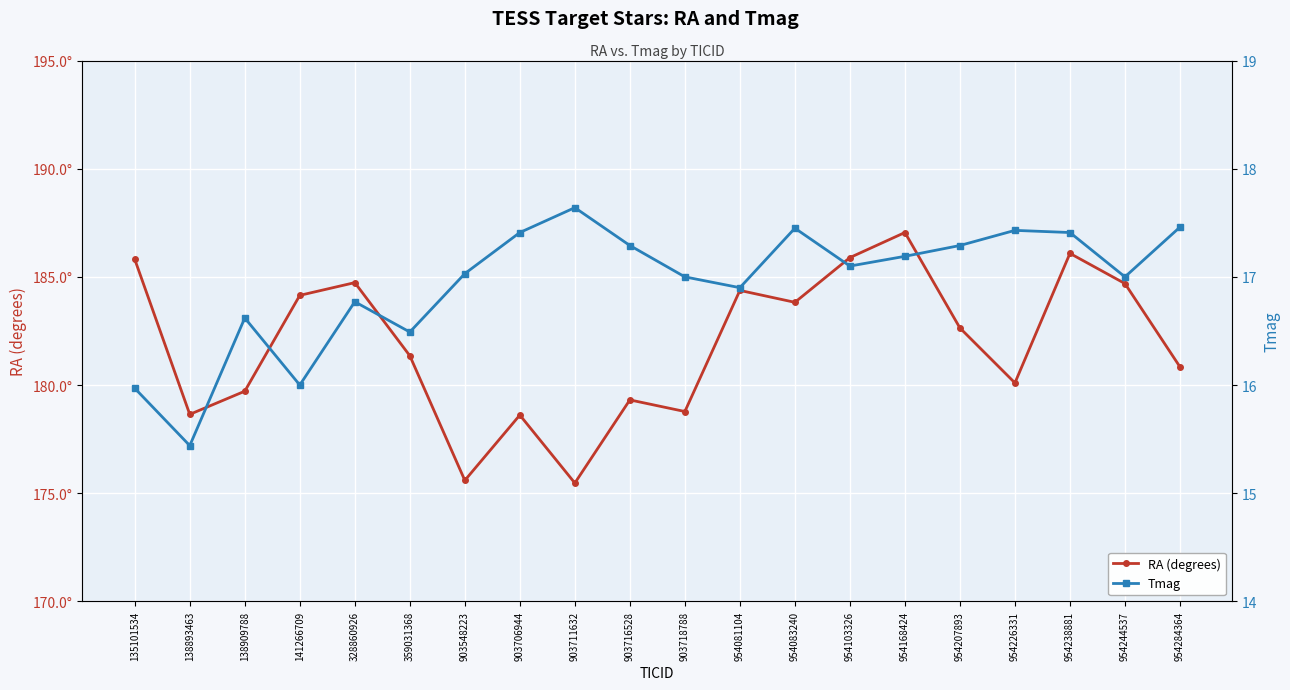

What is the smallest value displayed?

15.4